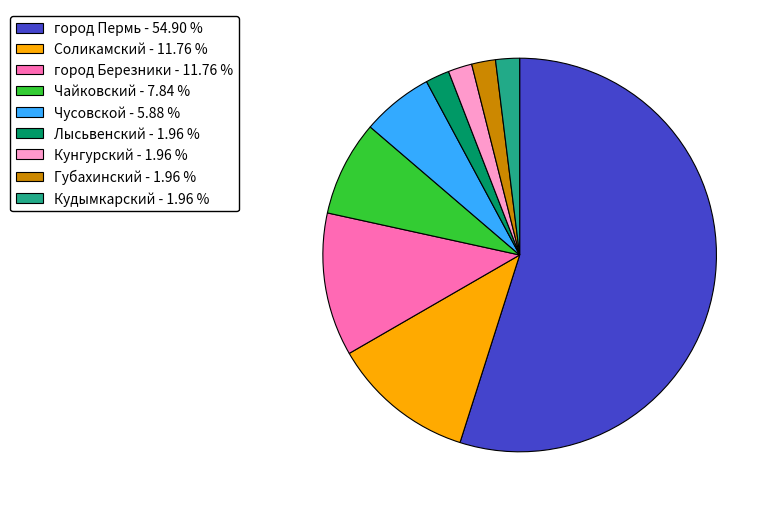

Is there a majority slice in this chart?

Yes